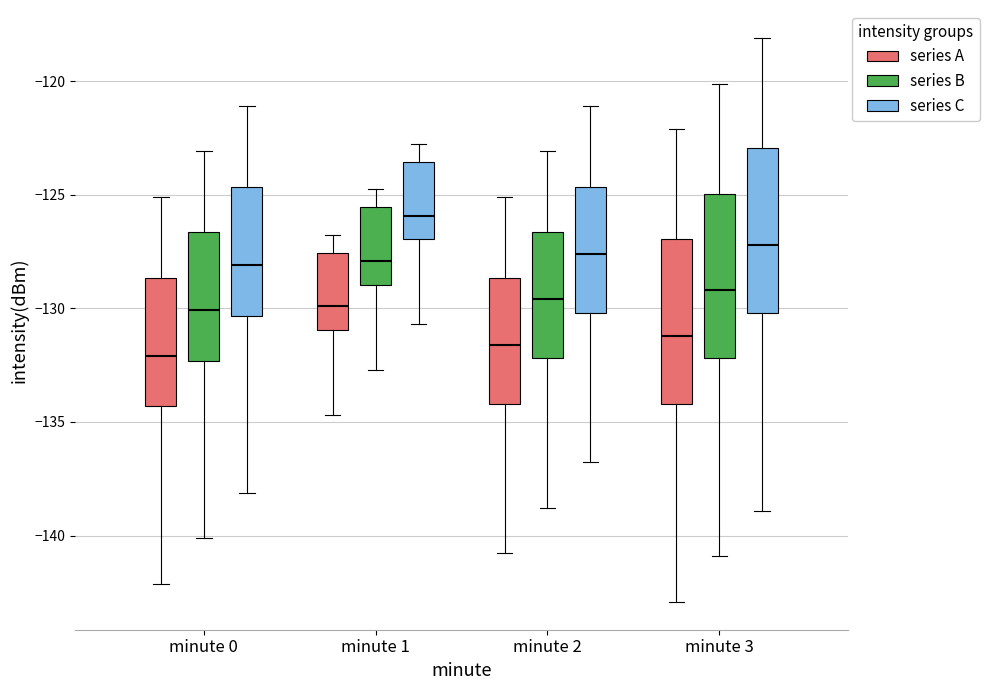

Reading left to right, read every box against the y-axis: the position of its median line, the range the box covers, and the ends of its whiskers. The values are not printed on the chart, so give them approximately, as read against the axis.

minute 0 (series A): median -132.0, box -134.5 to -128.5, whiskers -142.0 to -125.0
minute 0 (series B): median -130.0, box -132.5 to -126.5, whiskers -140.0 to -123.0
minute 0 (series C): median -128.0, box -130.5 to -124.5, whiskers -138.0 to -121.0
minute 1 (series A): median -130.0, box -131.0 to -127.5, whiskers -134.5 to -127.0
minute 1 (series B): median -128.0, box -129.0 to -125.5, whiskers -132.5 to -125.0
minute 1 (series C): median -126.0, box -127.0 to -123.5, whiskers -130.5 to -123.0
minute 2 (series A): median -131.5, box -134.0 to -128.5, whiskers -141.0 to -125.0
minute 2 (series B): median -129.5, box -132.0 to -126.5, whiskers -139.0 to -123.0
minute 2 (series C): median -127.5, box -130.0 to -124.5, whiskers -137.0 to -121.0
minute 3 (series A): median -131.0, box -134.0 to -127.0, whiskers -143.0 to -122.0
minute 3 (series B): median -129.0, box -132.0 to -125.0, whiskers -141.0 to -120.0
minute 3 (series C): median -127.0, box -130.0 to -123.0, whiskers -139.0 to -118.0